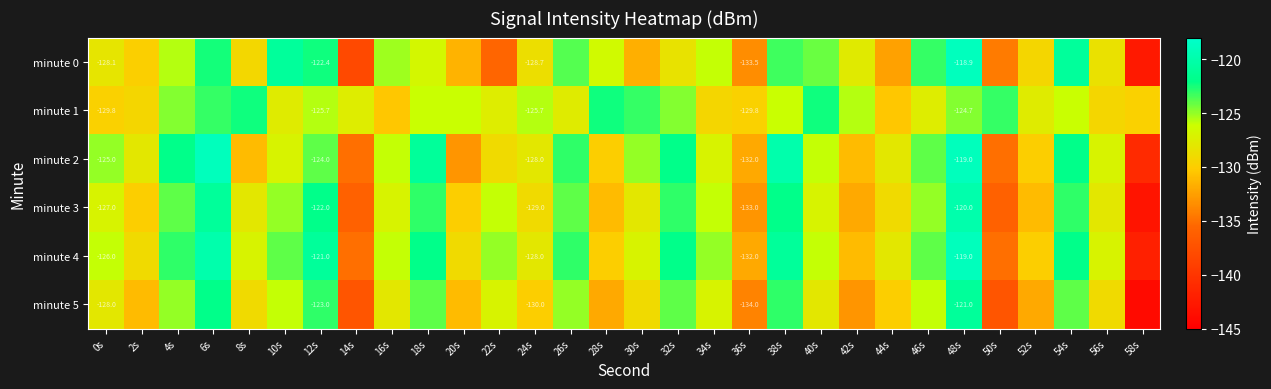

How many data points in minute 4 are above -126?

13